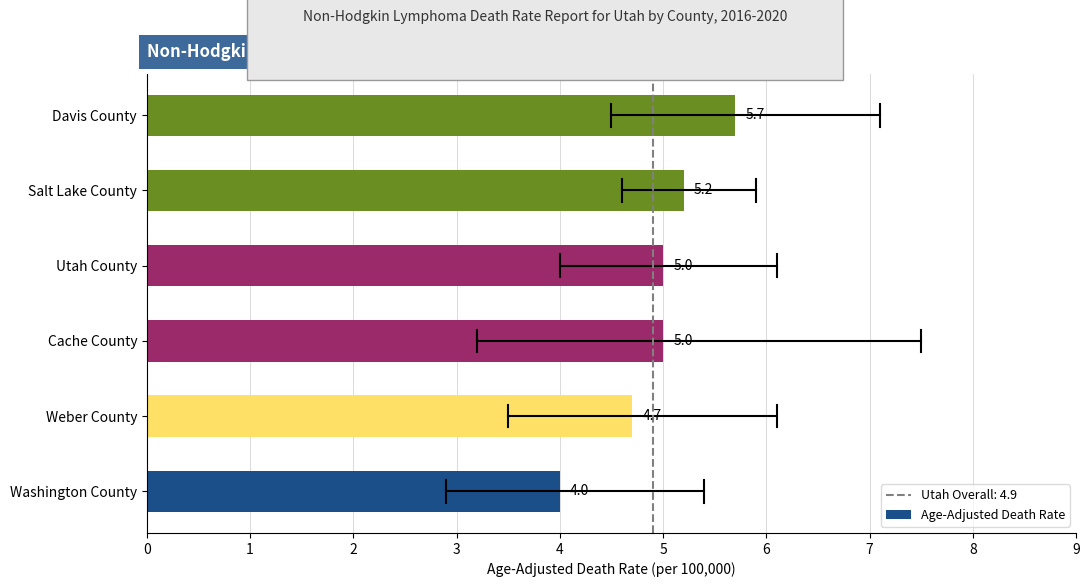

What is the difference between the maximum and minimum values?

1.7